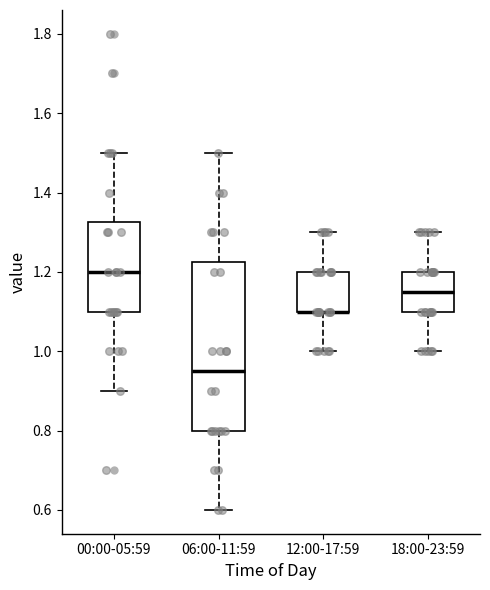

Which box is the tallest, from its lower edge to its upper edge?

06:00-11:59